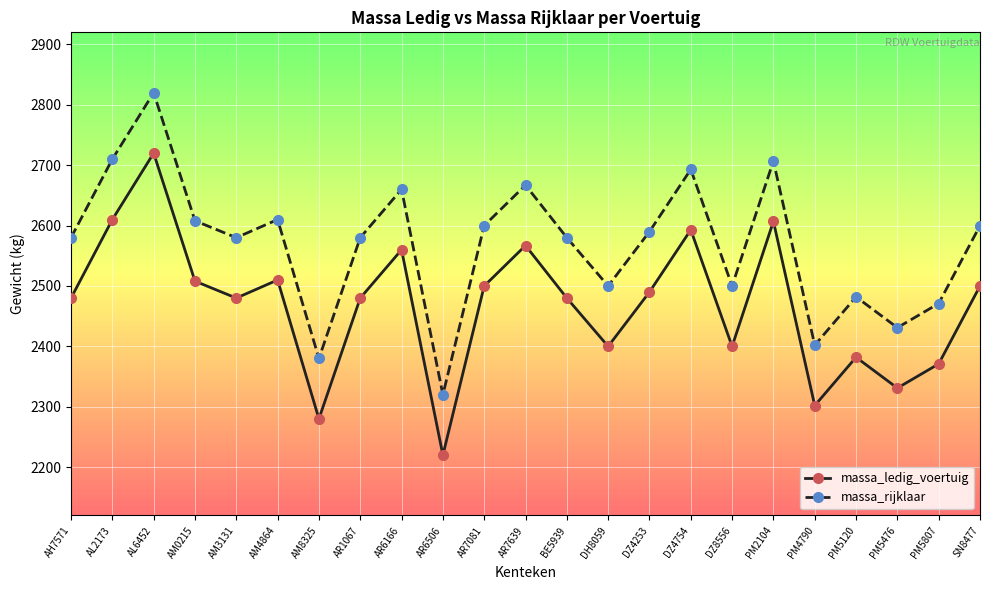

At AH7571, list the series in order from smallest to largest.

massa_ledig_voertuig, massa_rijklaar